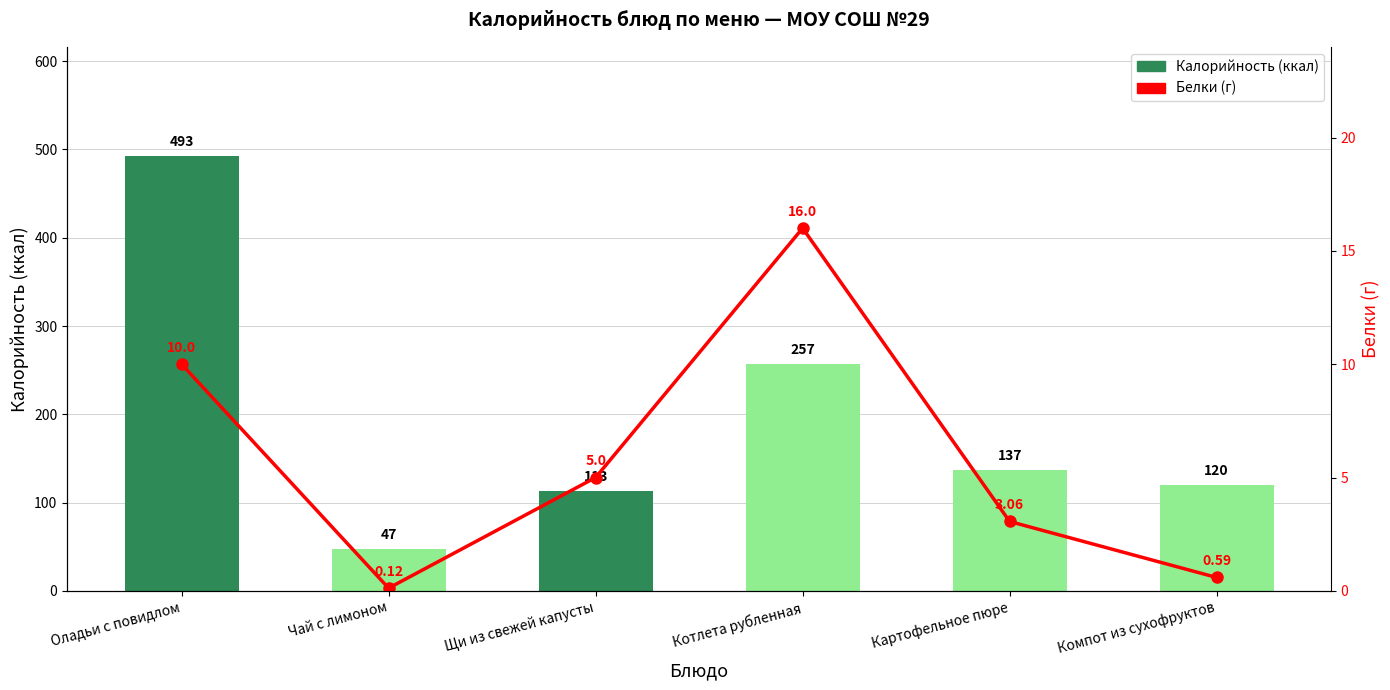

Reading left to right, what are all the values shown in this chart?

Калорийность: Оладьи с повидлом=493.0	Чай с лимоном=47.0	Щи из свежей капусты=113.0	Котлета рубленная=257.0	Картофельное пюре=137.0	Компот из сухофруктов=120.0
Белки: Оладьи с повидлом=10.0	Чай с лимоном=0.1	Щи из свежей капусты=5.0	Котлета рубленная=16.0	Картофельное пюре=3.1	Компот из сухофруктов=0.6